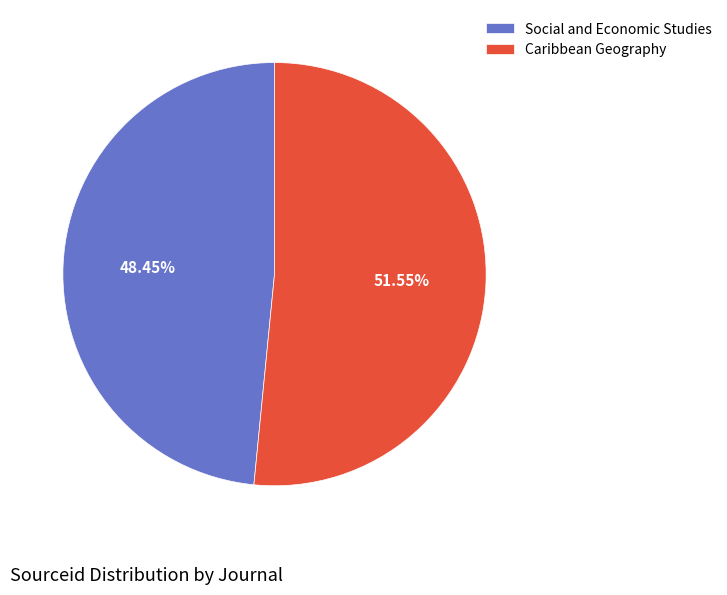

How much of the chart is everything except Caribbean Geography?

48.4%